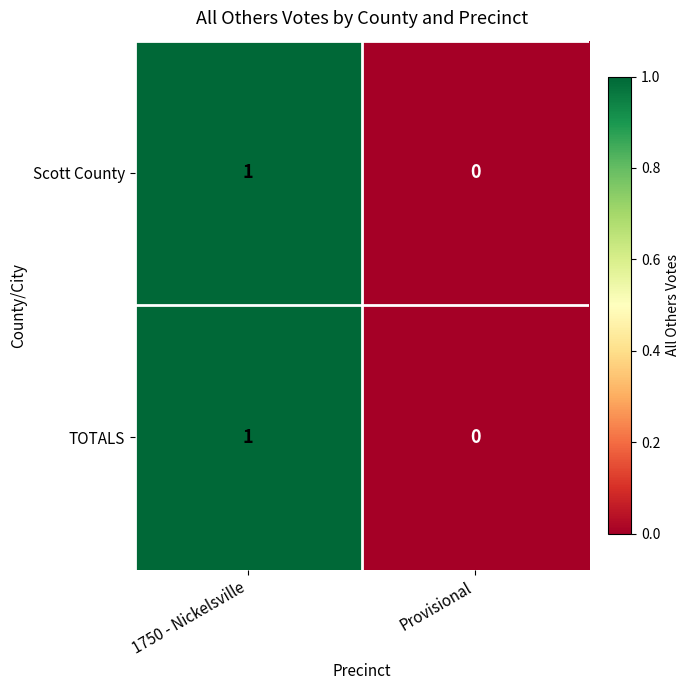

The Scott County series shows 0 at Provisional. True or false?

True